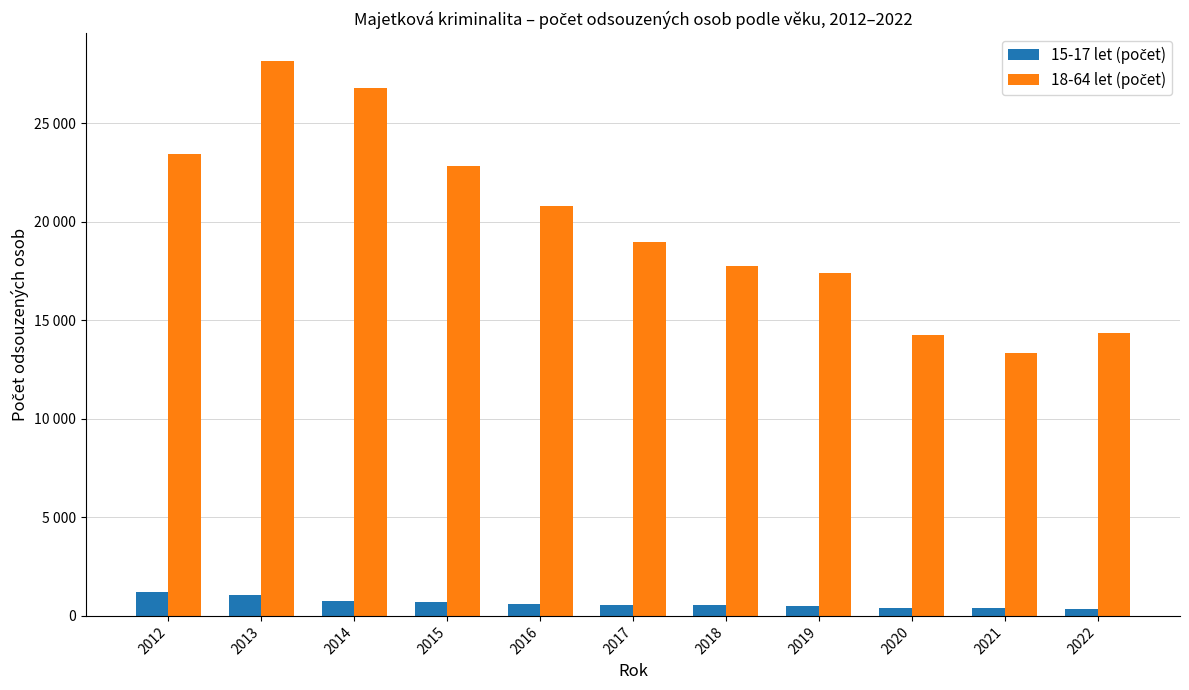

What is the smallest value displayed?

329